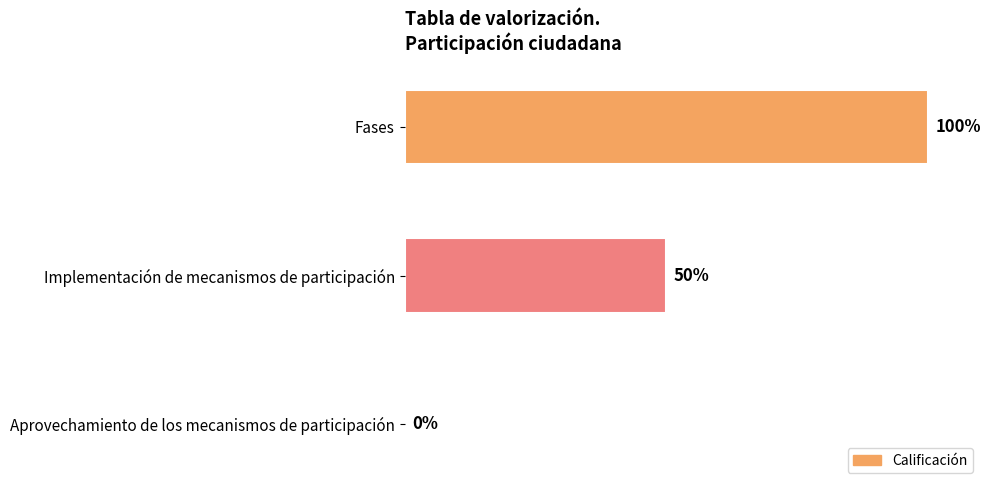

Are the bars horizontal?

Yes